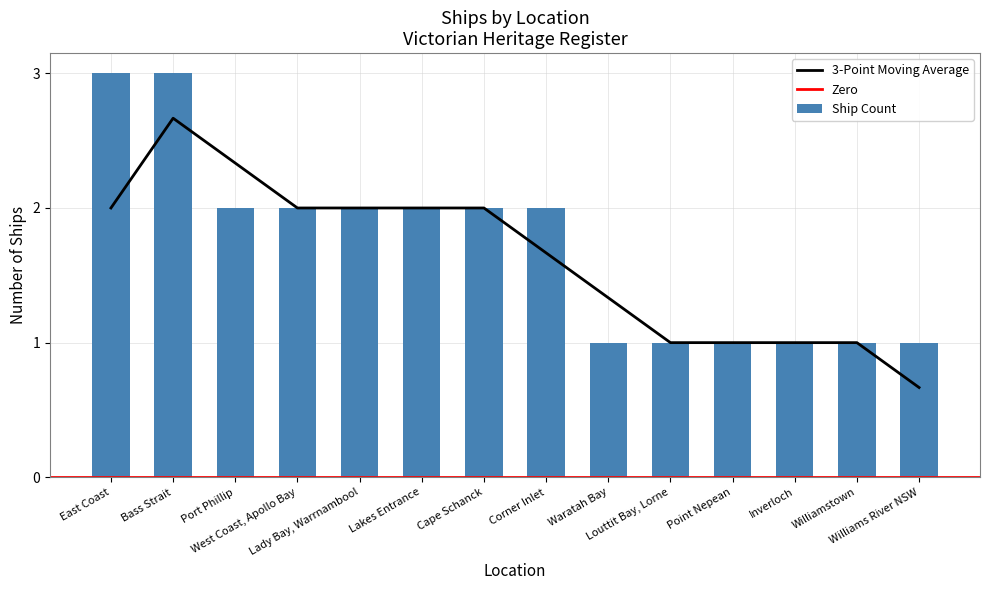

True or false: the data shows 1 at Waratah Bay.

True